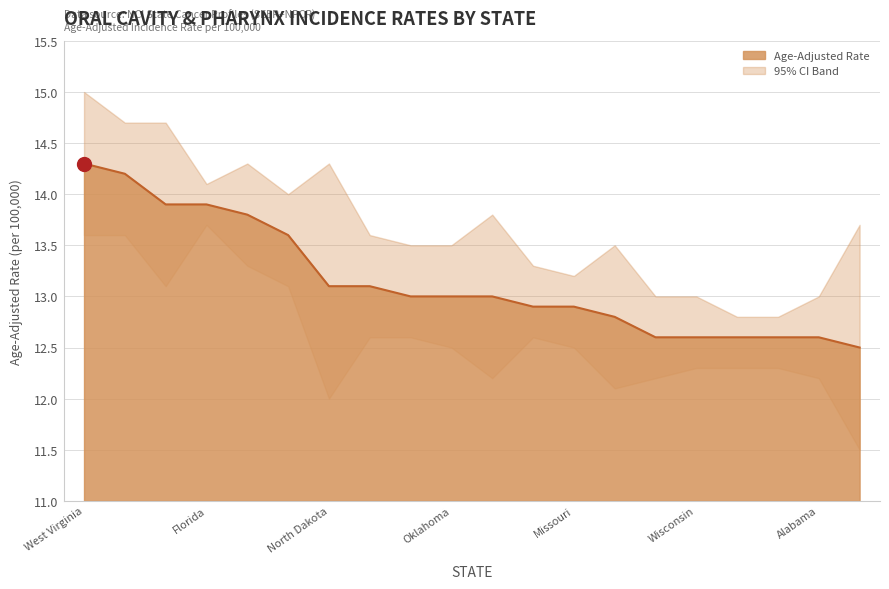

Where does the Lower 95% CI series first go above 12?

West Virginia